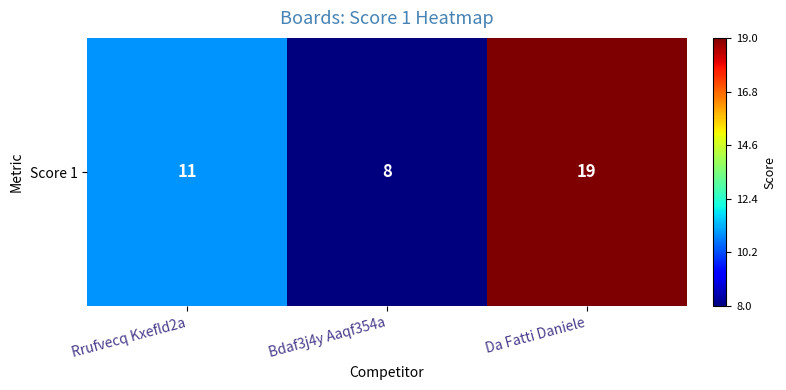

Reading left to right, list all the values displayed in this chart.

Rrufvecq Kxefld2a=11	Bdaf3j4y Aaqf354a=8	Da Fatti Daniele=19